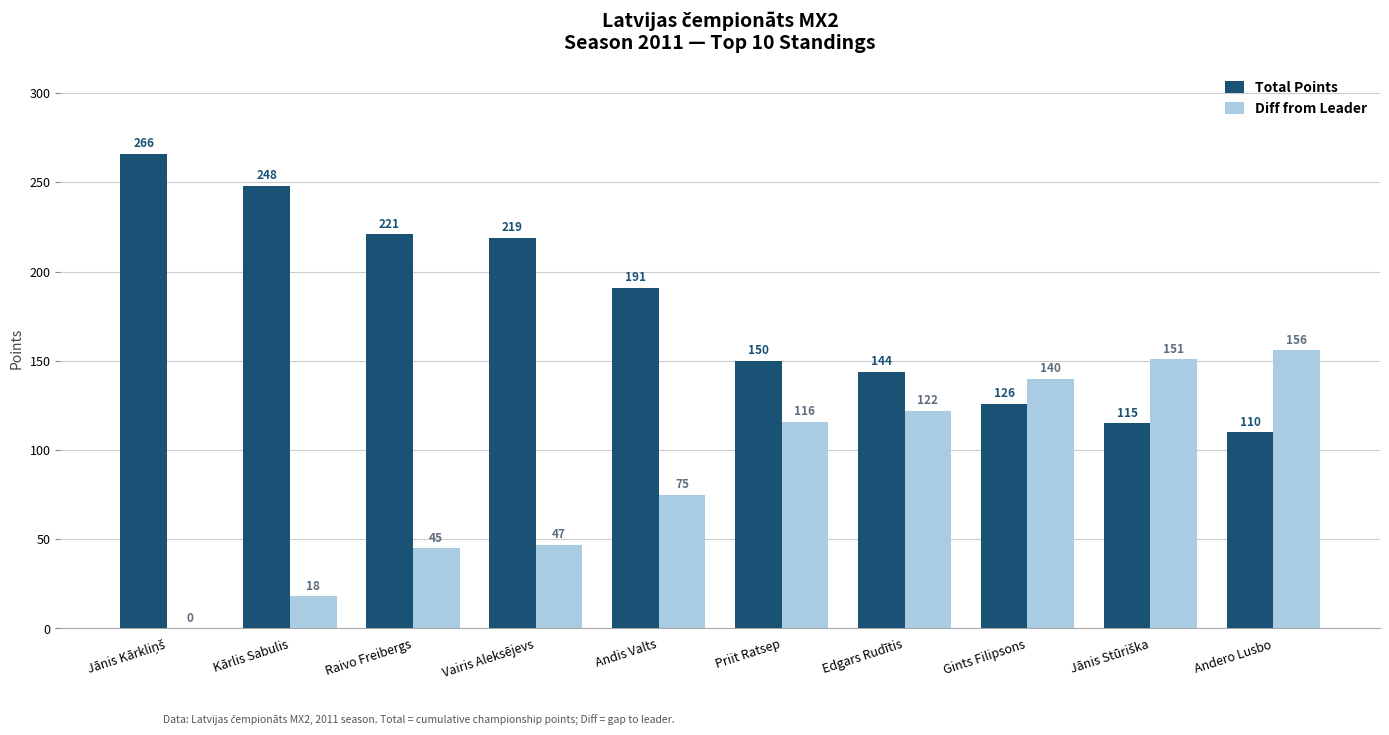

What are all the series names shown in the legend?

Total Points, Diff from Leader